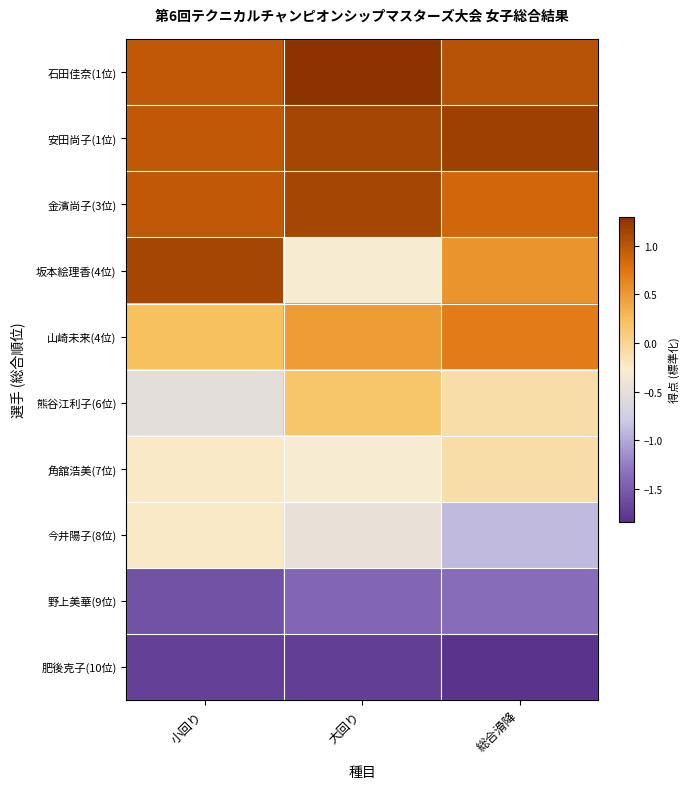

What is the minimum value shown in the chart?

-1.8